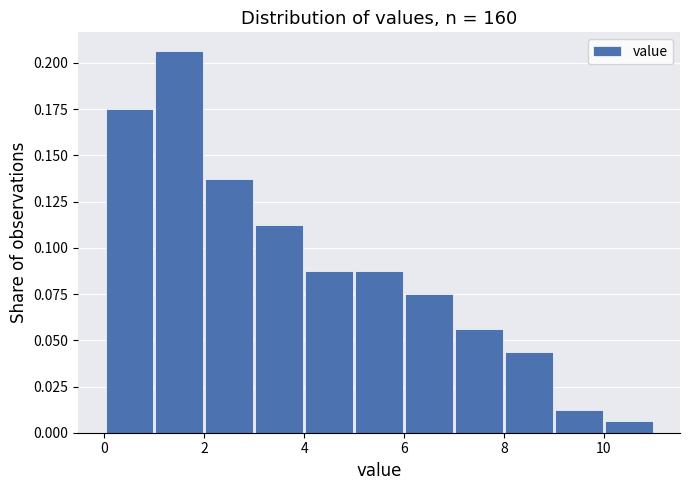

Reading left to right, transcribe this chart: for each bar, give the range it covers on the x-axis and its height. The values are not printed on the chart, so give them approximately, as read against the axis.

0 to 1: 0.175
1 to 2: 0.205
2 to 3: 0.140
3 to 4: 0.115
4 to 5: 0.090
5 to 6: 0.090
6 to 7: 0.075
7 to 8: 0.055
8 to 9: 0.045
9 to 10: 0.015
10 to 11: 0.005